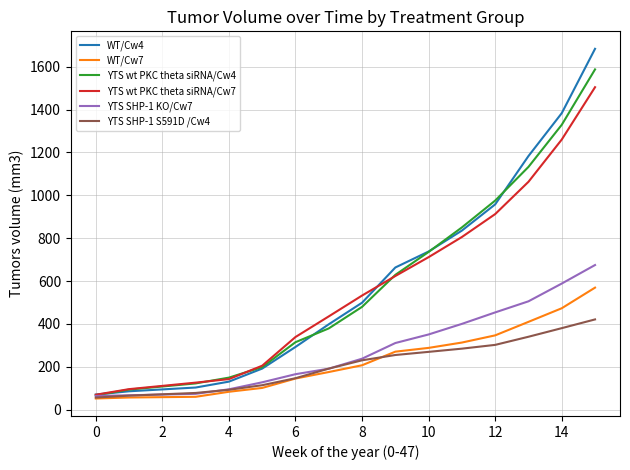

What is the minimum value for YTS wt PKC theta siRNA/Cw4?

66.9